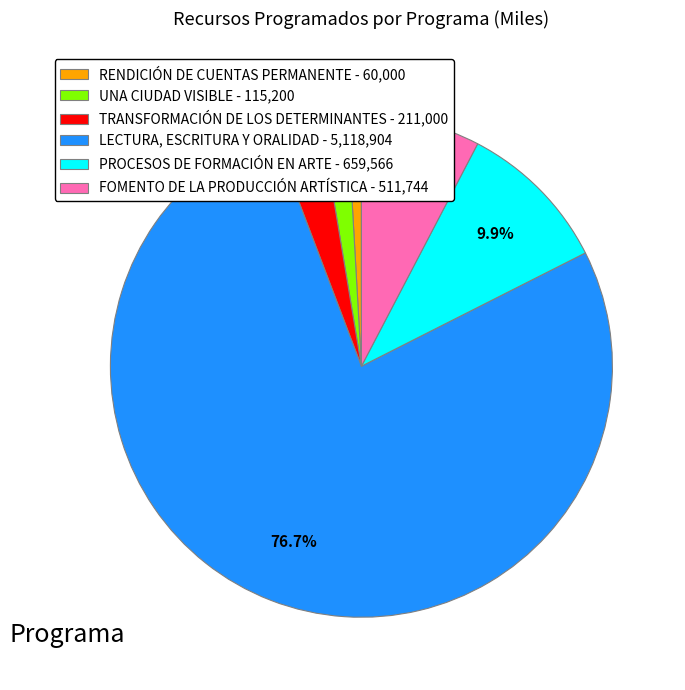

How many segments does this pie chart have?

6